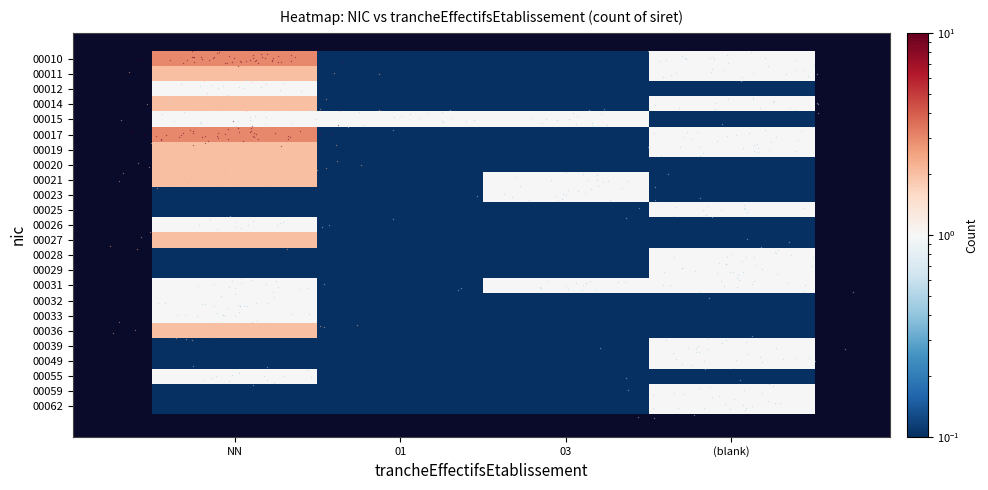

What is the total value across all series at 01?

3.3